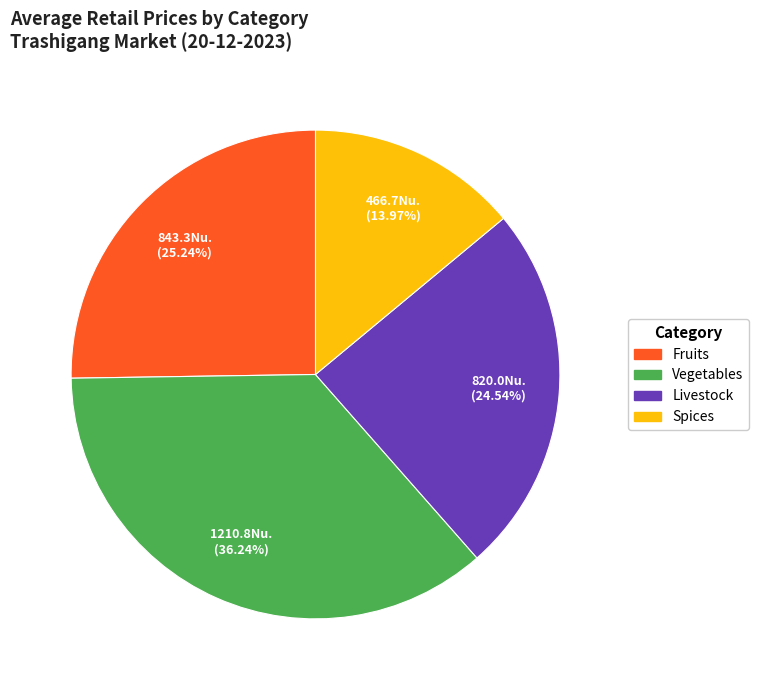

Is there any slice that represents more than half of the pie?

No